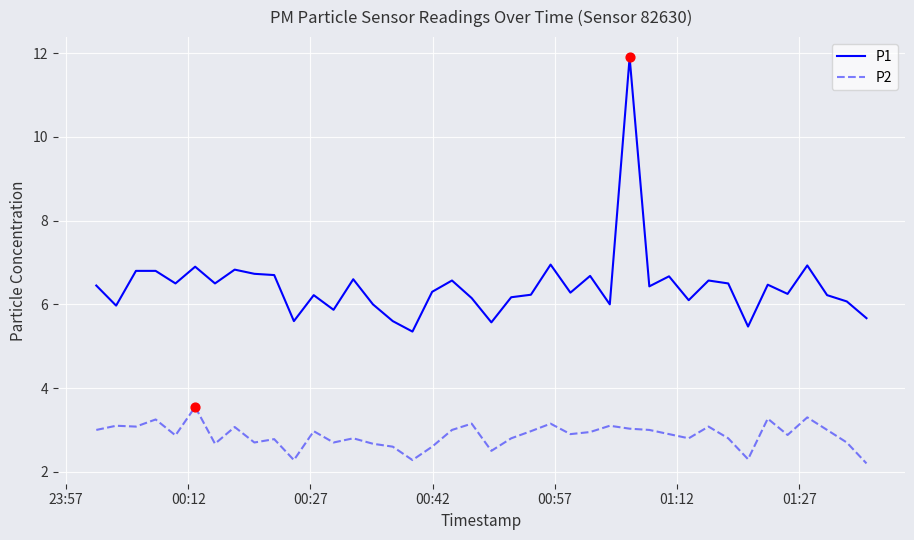

What is the minimum value for P2?

2.2